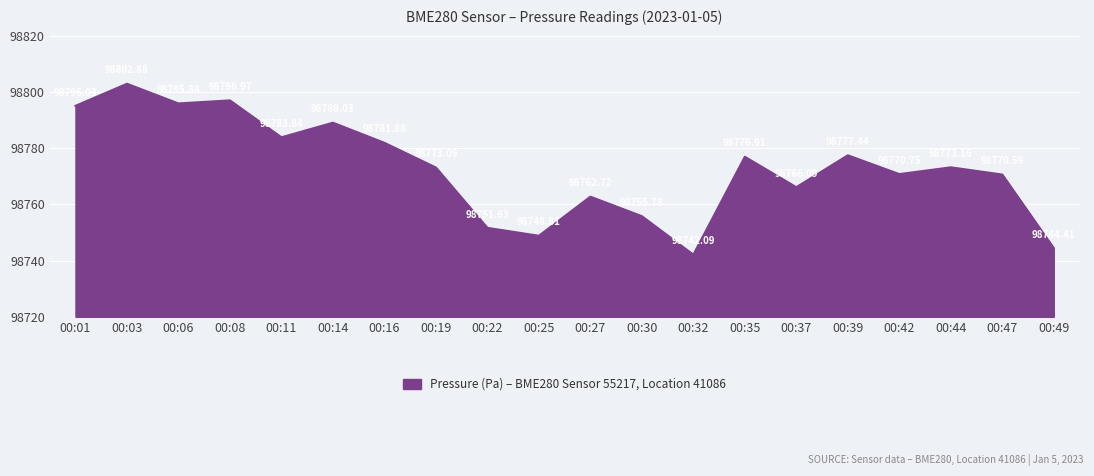

True or false: the data shows 167888.8 at 00:35.

False